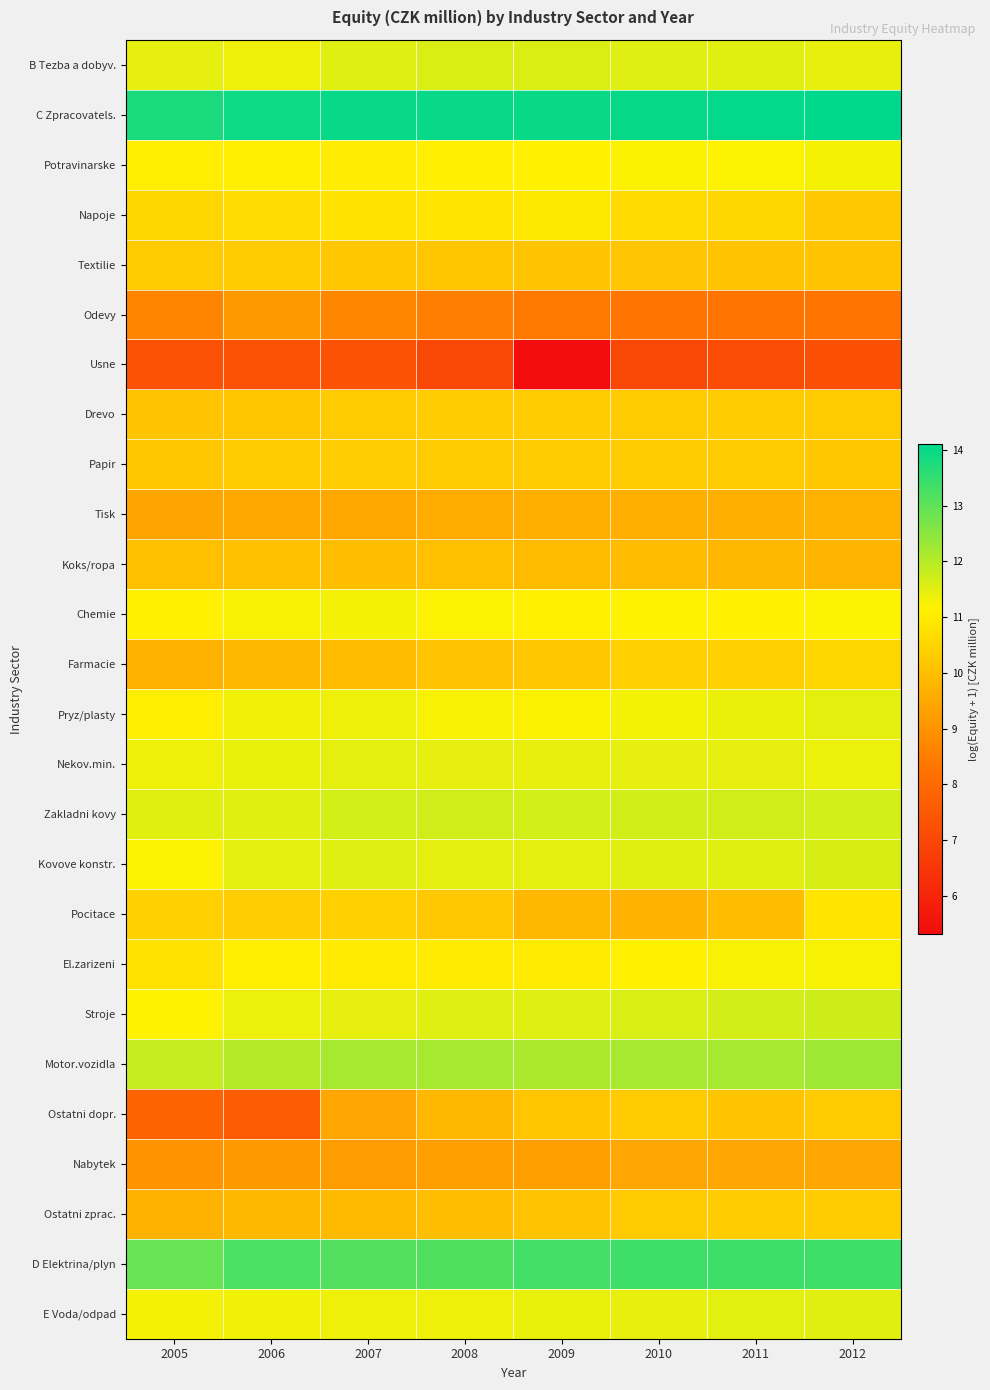

Reading left to right, list all the values displayed in this chart.

B Tezba a dobyv.: 2005=11.4	2006=11.4	2007=11.5	2008=11.6	2009=11.6	2010=11.5	2011=11.5	2012=11.4
C Zpracovatels.: 2005=13.8	2006=13.9	2007=14.0	2008=14.0	2009=14.0	2010=14.0	2011=14.1	2012=14.1
Potravinarske: 2005=11.1	2006=11.1	2007=11.0	2008=11.1	2009=11.2	2010=11.2	2011=11.2	2012=11.3
Napoje: 2005=10.5	2006=10.7	2007=10.8	2008=10.8	2009=10.9	2010=10.6	2011=10.5	2012=10.2
Textilie: 2005=10.3	2006=10.3	2007=10.2	2008=10.2	2009=10.1	2010=10.1	2011=10.1	2012=10.1
Odevy: 2005=8.6	2006=9.1	2007=8.7	2008=8.5	2009=8.4	2010=8.3	2011=8.3	2012=8.3
Usne: 2005=7.3	2006=7.3	2007=7.4	2008=7.0	2009=5.3	2010=7.0	2011=7.2	2012=7.2
Drevo: 2005=10.1	2006=10.2	2007=10.2	2008=10.3	2009=10.3	2010=10.3	2011=10.3	2012=10.3
Papir: 2005=10.2	2006=10.3	2007=10.3	2008=10.3	2009=10.3	2010=10.3	2011=10.3	2012=10.2
Tisk: 2005=9.4	2006=9.5	2007=9.5	2008=9.6	2009=9.7	2010=9.6	2011=9.6	2012=9.7
Koks/ropa: 2005=10.0	2006=10.0	2007=10.0	2008=10.0	2009=9.9	2010=9.9	2011=9.8	2012=9.8
Chemie: 2005=11.1	2006=11.3	2007=11.3	2008=11.2	2009=11.1	2010=11.2	2011=11.1	2012=11.2
Farmacie: 2005=9.7	2006=9.8	2007=9.9	2008=10.1	2009=10.2	2010=10.4	2011=10.4	2012=10.5
Pryz/plasty: 2005=11.1	2006=11.3	2007=11.4	2008=11.2	2009=11.2	2010=11.3	2011=11.4	2012=11.5
Nekov.min.: 2005=11.4	2006=11.4	2007=11.5	2008=11.5	2009=11.4	2010=11.5	2011=11.5	2012=11.4
Zakladni kovy: 2005=11.5	2006=11.5	2007=11.7	2008=11.7	2009=11.7	2010=11.7	2011=11.7	2012=11.7
Kovove konstr.: 2005=11.2	2006=11.5	2007=11.5	2008=11.5	2009=11.5	2010=11.5	2011=11.5	2012=11.6
Pocitace: 2005=10.4	2006=10.3	2007=10.4	2008=10.2	2009=9.8	2010=9.7	2011=10.0	2012=10.8
El.zarizeni: 2005=10.8	2006=11.1	2007=11.0	2008=11.0	2009=11.0	2010=11.1	2011=11.3	2012=11.3
Stroje: 2005=11.2	2006=11.4	2007=11.5	2008=11.5	2009=11.5	2010=11.6	2011=11.7	2012=11.7
Motor.vozidla: 2005=11.8	2006=12.0	2007=12.2	2008=12.2	2009=12.1	2010=12.2	2011=12.2	2012=12.3
Ostatni dopr.: 2005=7.8	2006=7.6	2007=9.5	2008=9.8	2009=10.2	2010=10.3	2011=10.1	2012=10.2
Nabytek: 2005=9.0	2006=9.1	2007=9.2	2008=9.3	2009=9.3	2010=9.5	2011=9.5	2012=9.5
Ostatni zprac.: 2005=9.7	2006=9.8	2007=9.9	2008=10.0	2009=10.1	2010=10.3	2011=10.3	2012=10.3
D Elektrina/plyn: 2005=12.9	2006=13.2	2007=13.2	2008=13.2	2009=13.3	2010=13.4	2011=13.4	2012=13.4
E Voda/odpad: 2005=11.3	2006=11.3	2007=11.3	2008=11.4	2009=11.4	2010=11.4	2011=11.5	2012=11.5